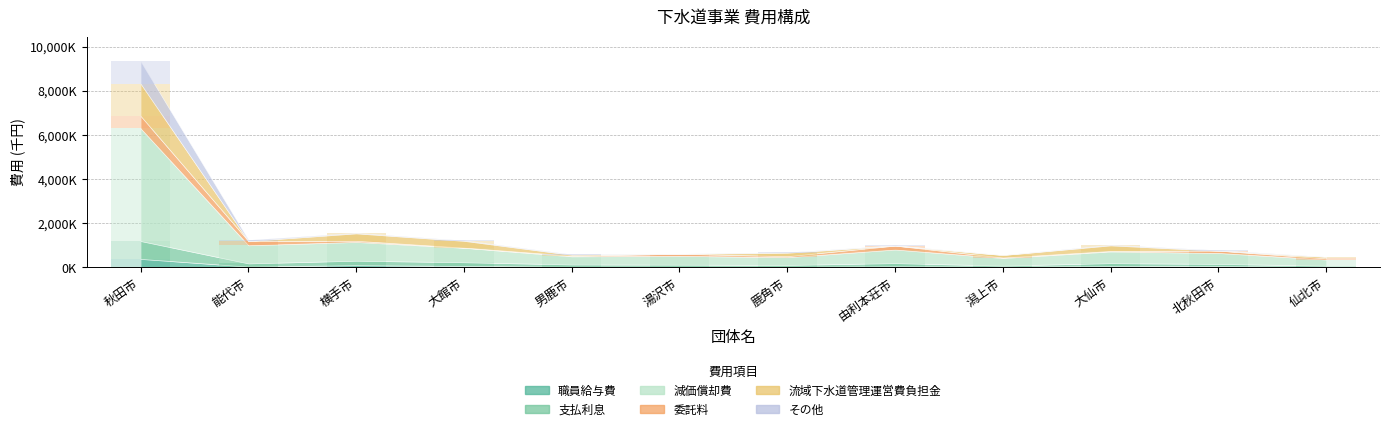

Reading left to right, list all the values displayed in this chart.

職員給与費: 秋田市=375977	能代市=28904	横手市=90999	大館市=55816	男鹿市=18778	湯沢市=15992	鹿角市=12164	由利本荘市=38883	潟上市=24829	大仙市=44854	北秋田市=47809	仙北市=14395
支払利息: 秋田市=810423	能代市=144698	横手市=203548	大館市=169727	男鹿市=105603	湯沢市=99488	鹿角市=90150	由利本荘市=147010	潟上市=48604	大仙市=139659	北秋田市=101173	仙北市=57007
減価償却費: 秋田市=5104195	能代市=820018	横手市=849166	大館市=653970	男鹿市=367100	湯沢市=397201	鹿角市=350831	由利本荘市=614502	潟上市=343440	大仙市=527233	北秋田市=496314	仙北市=276514
委託料: 秋田市=565755	能代市=195929	横手市=52796	大館市=8273	男鹿市=28303	湯沢市=96776	鹿角市=47633	由利本荘市=178337	潟上市=23223	大仙市=22327	北秋田市=105205	仙北市=53227
流域下水道管理運営費負担金: 秋田市=1463418	能代市=0	横手市=335350	大館市=306200	男鹿市=42080	湯沢市=0	鹿角市=153801	由利本荘市=0	潟上市=110941	大仙市=253787	北秋田市=0	仙北市=65911
その他: 秋田市=1013798	能代市=53450	横手市=24513	大館市=26851	男鹿市=26318	湯沢市=5735	鹿角市=25129	由利本荘市=15159	潟上市=5435	大仙市=28962	北秋田市=28497	仙北市=10202